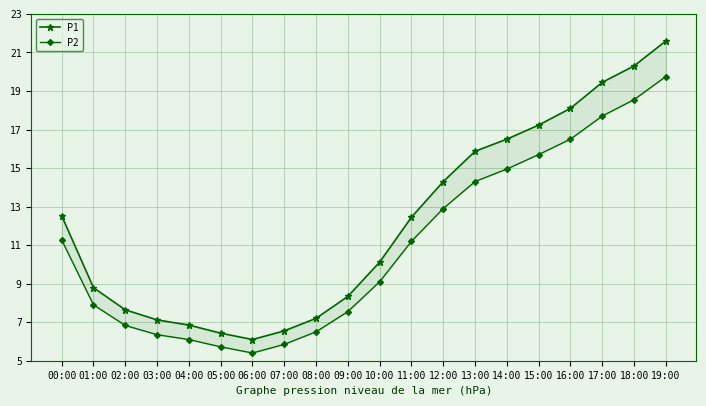

What is the minimum value for P2?

5.4